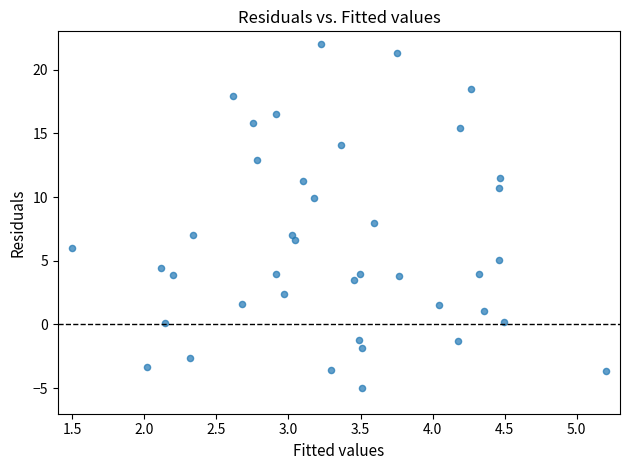

What is the range of Y values (max minus min)?

27.0